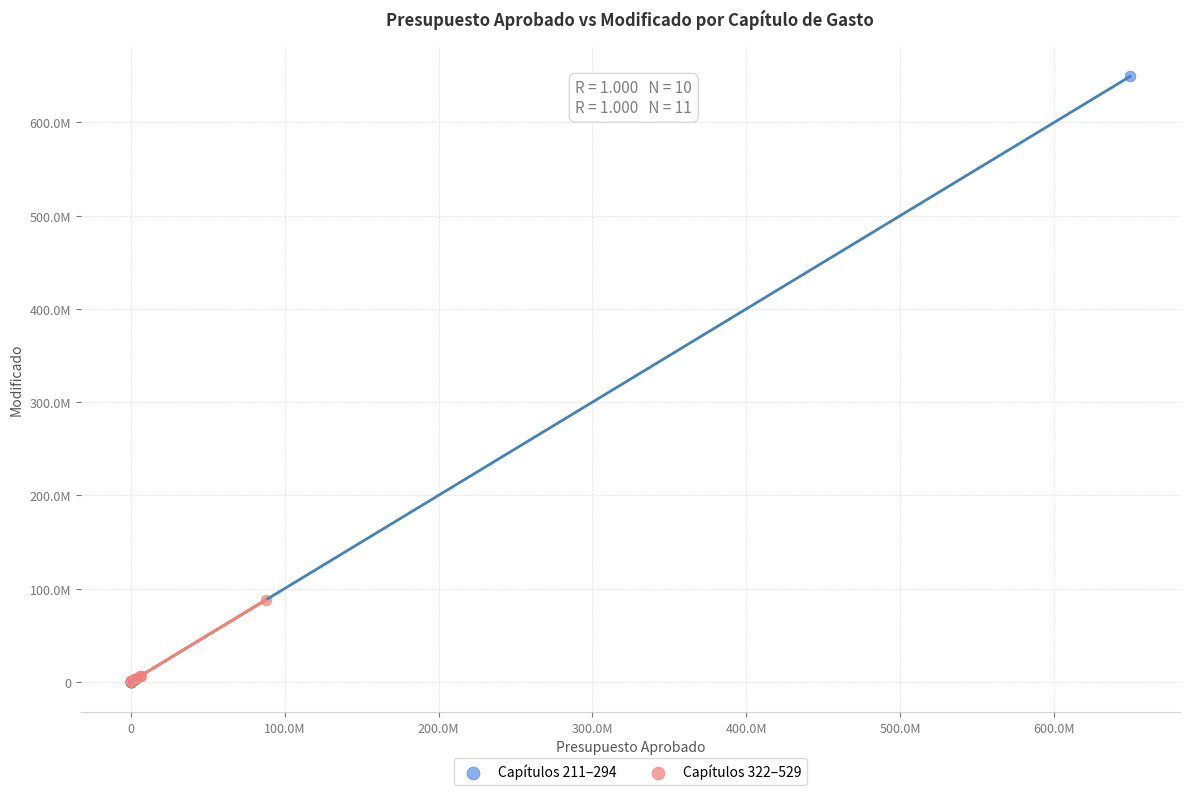

Which series has the widest spread of Y values?

Capítulos 211–294